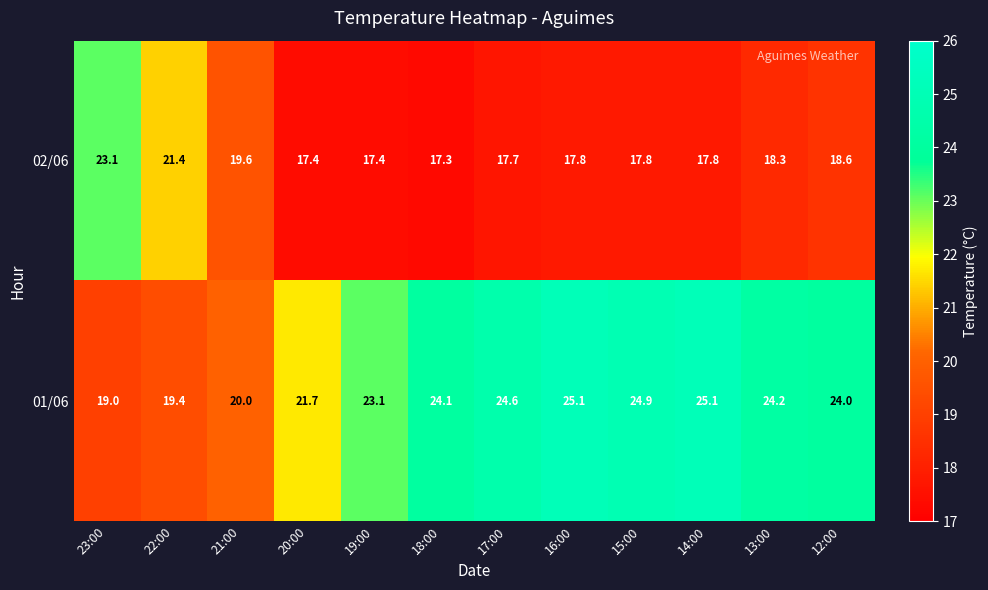

How many categories are shown in the chart?

12